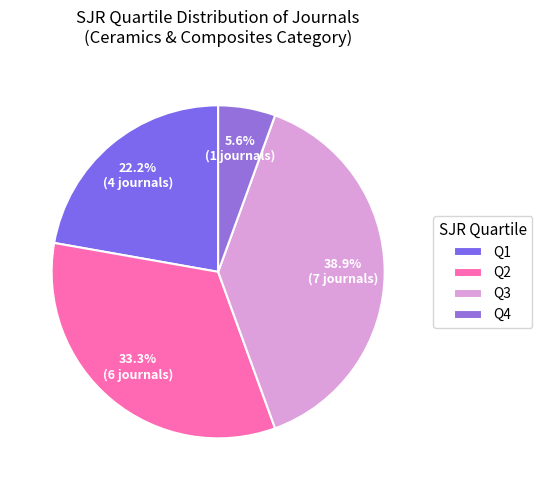

The Q4 slice represents 19% of the pie. True or false?

False